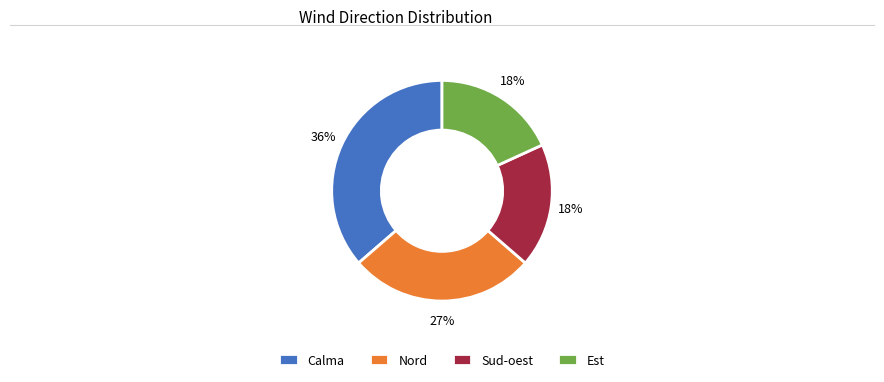

Is there a majority slice in this chart?

No